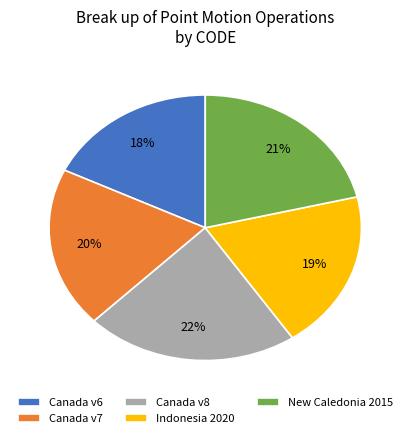

Combined, do Canada v7 and Canada v8 account for over 50%?

No